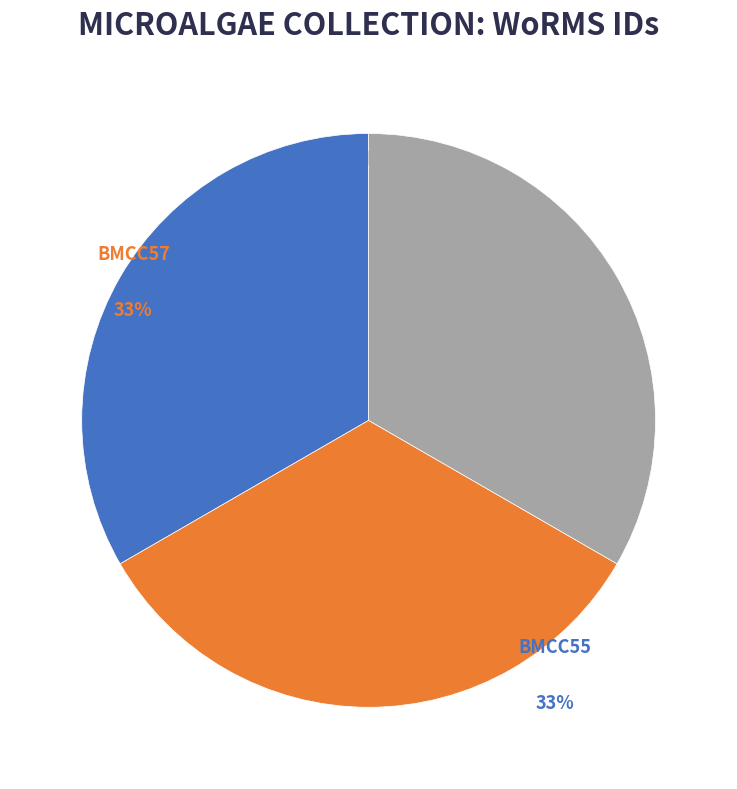

Is there any slice that represents more than half of the pie?

No